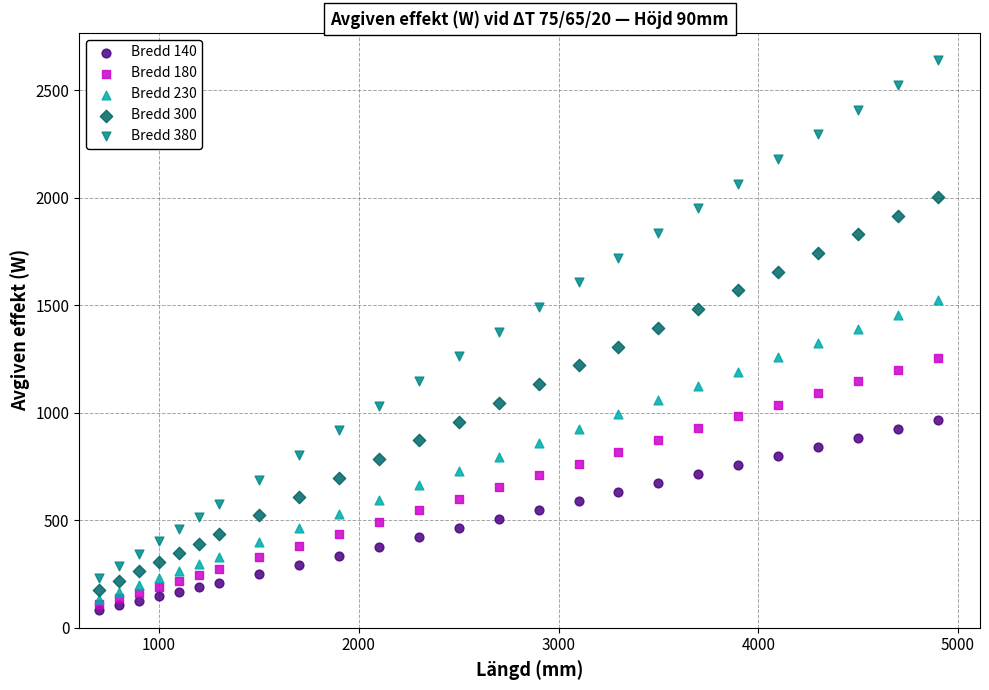

What are all the series names shown in the legend?

Bredd 140, Bredd 180, Bredd 230, Bredd 300, Bredd 380